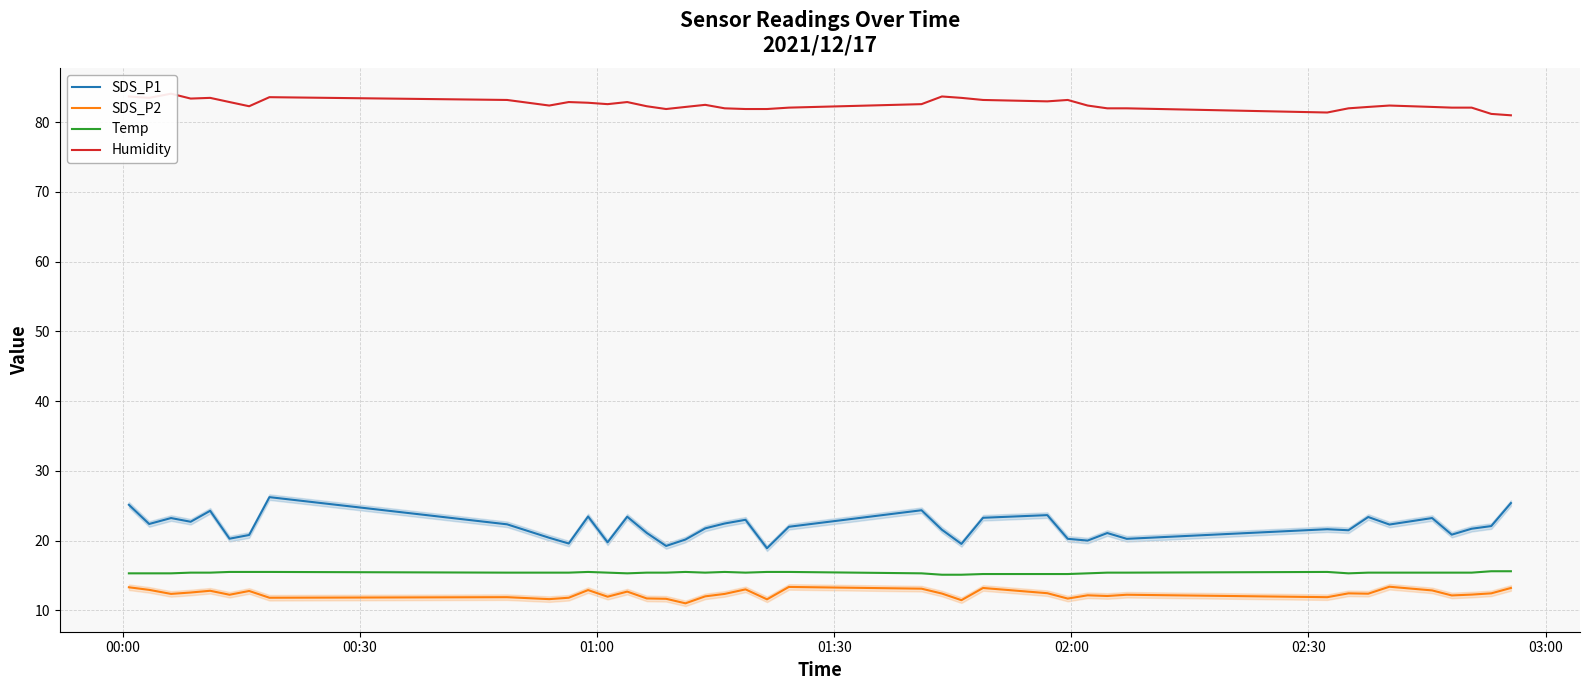

How many lines are shown in the chart?

4